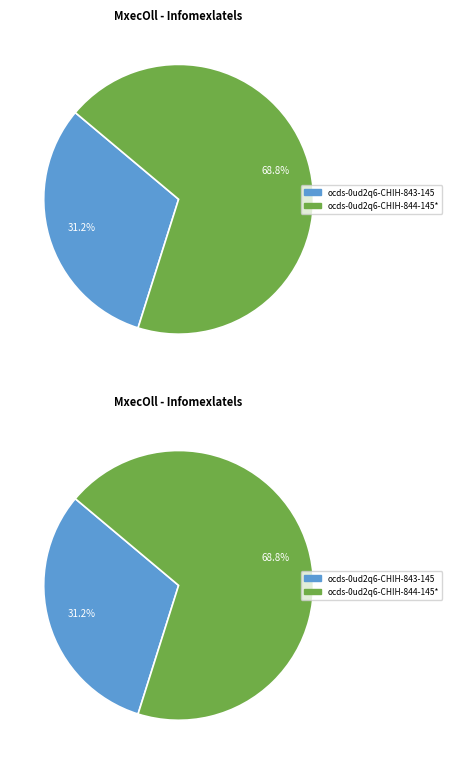

The ocds-0ud2q6-CHIH-843-145 slice represents 18% of the pie. True or false?

False